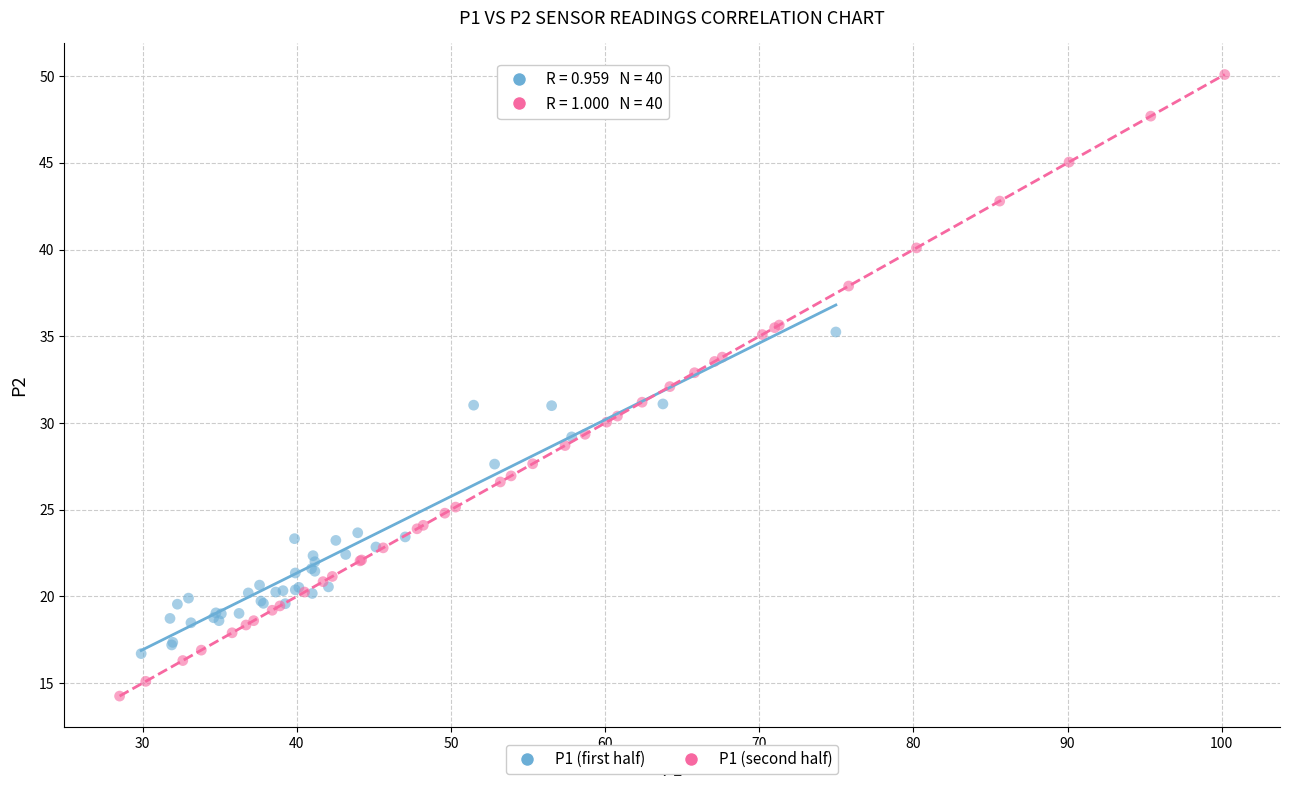

Which series reaches the maximum Y coordinate?

P1 (second half)